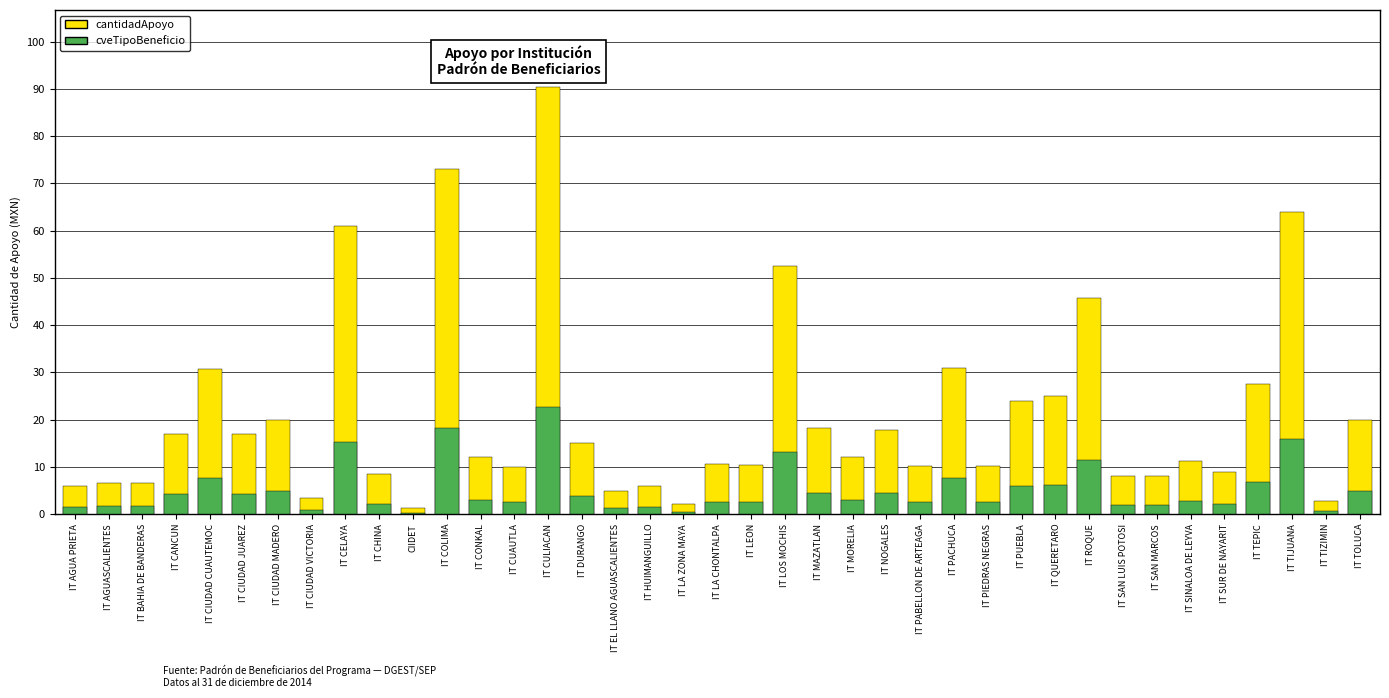

Rank the series by their average value, from lowest to highest.

cveTipoBeneficio, cantidadApoyo